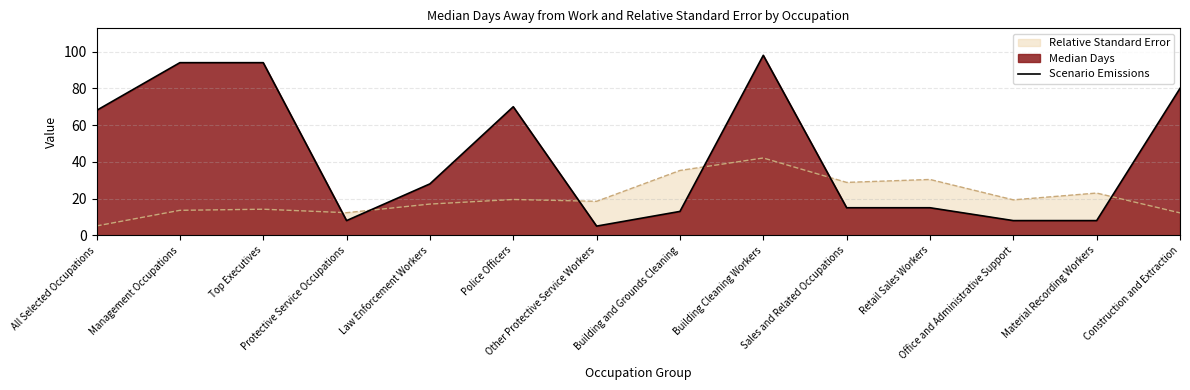

How many interior local valleys (lower than both neighbors) does the data have?

2